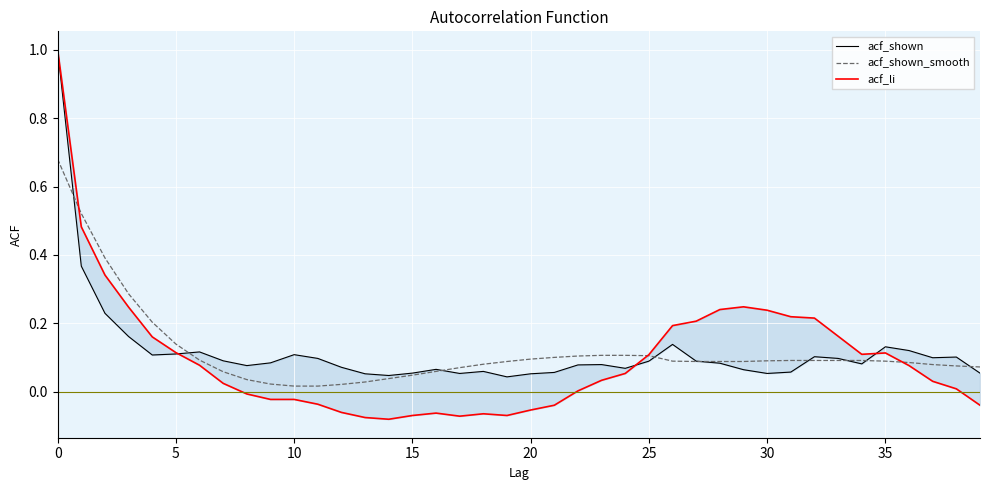

True or false: acf_shown_smooth has more than 0 points higher than both neighbors.

False